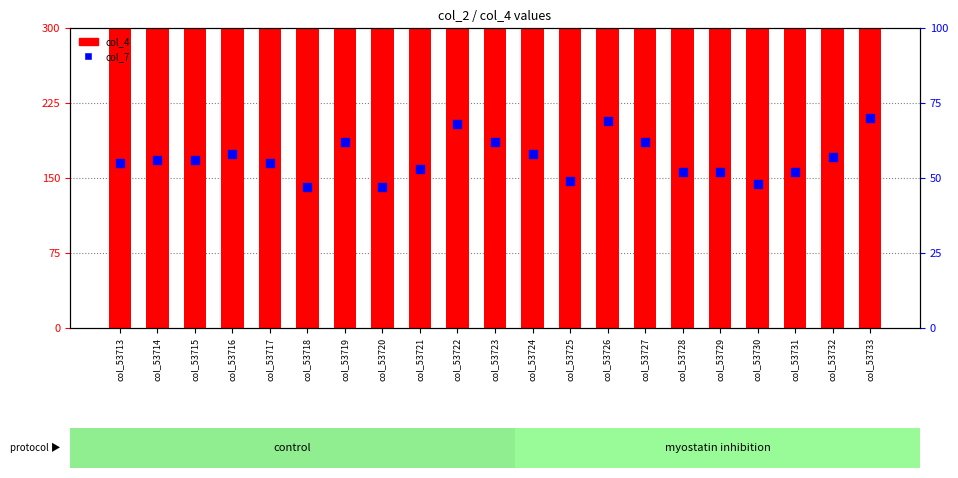

At how many categories does at least one series exceed 1631?

17